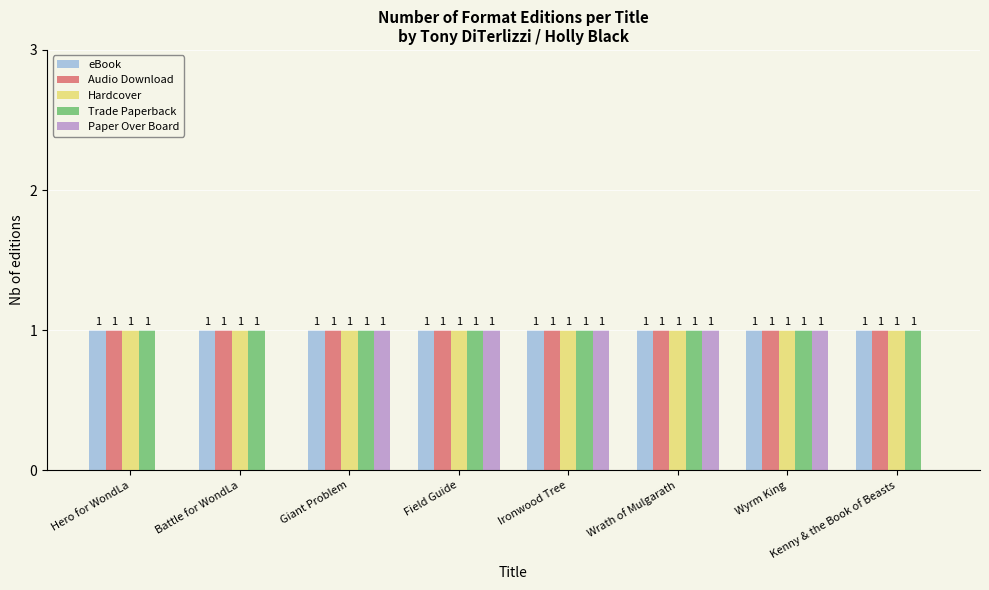

What is the sum of all Paper Over Board values?

5